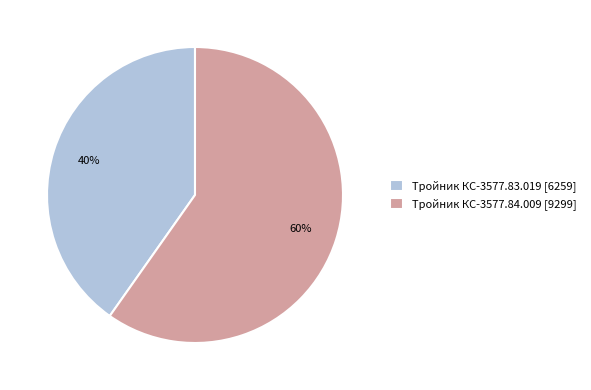

What is the largest slice in the pie chart?

Тройник КС-3577.84.009